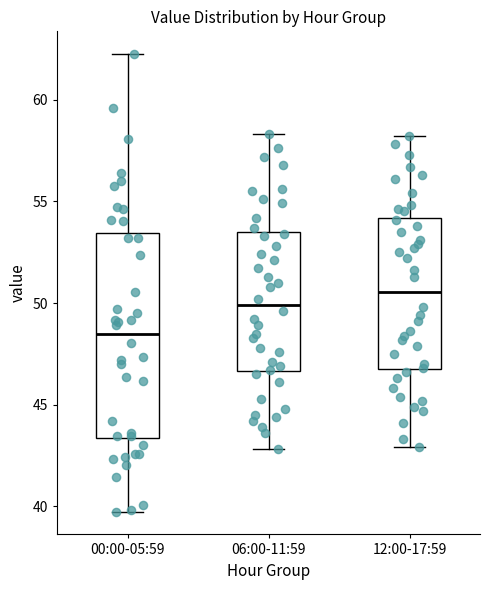

Which box is the tallest, from its lower edge to its upper edge?

00:00-05:59